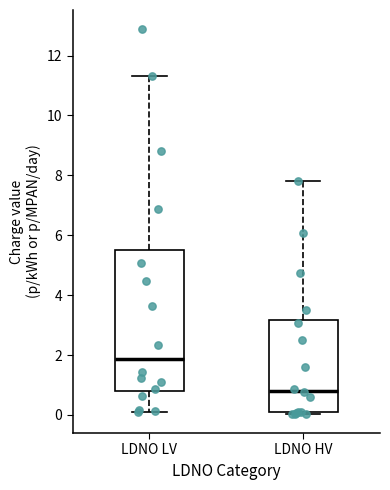

Which box has the lowest median line?

LDNO HV